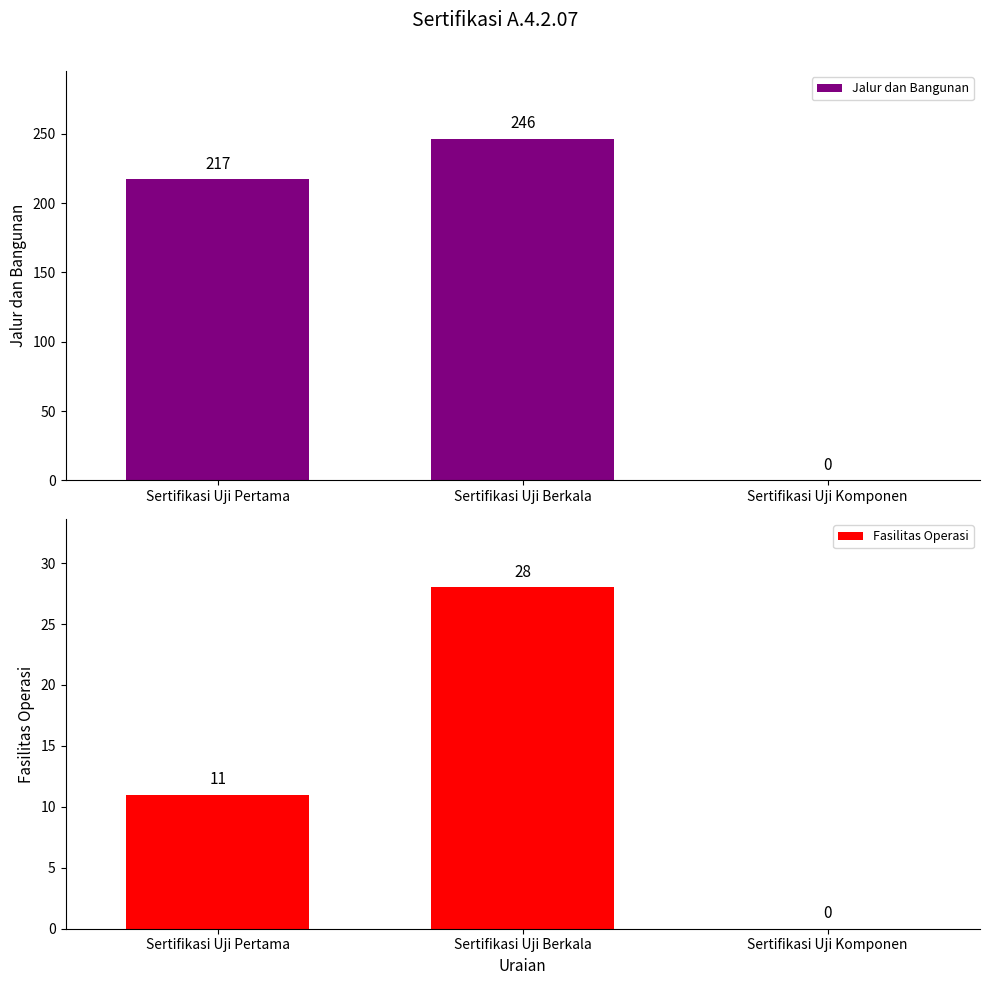

What is the average value of the Jalur dan Bangunan series?

154